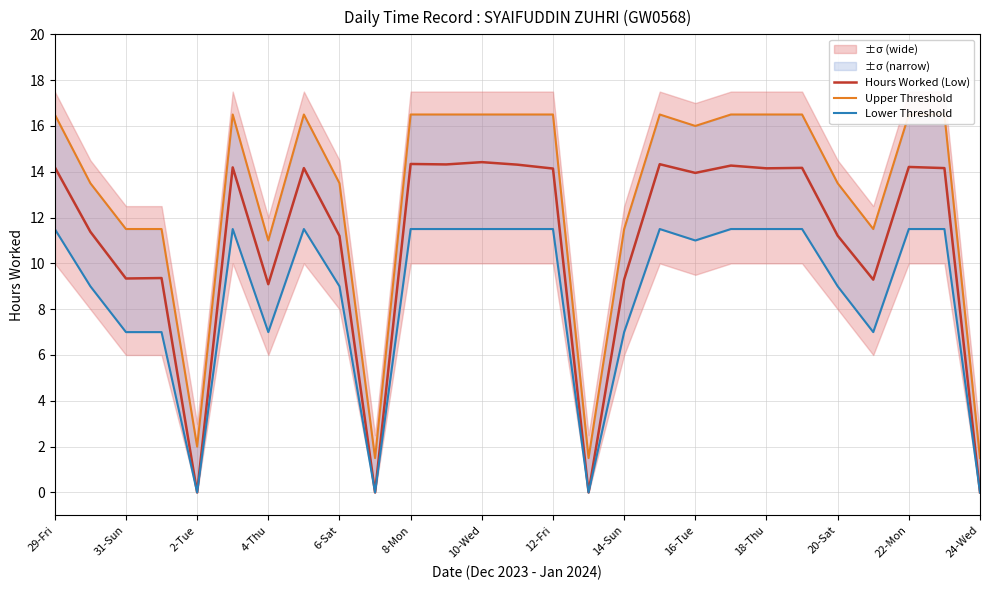

Reading left to right, transcribe all the data shown in this chart.

Hours Worked (Low): 14.2	11.4	9.3	9.4	0.0	14.2	9.1	14.2	11.2	0.0	14.3	14.3	14.4	14.3	14.1	0.0	9.3	14.3	13.9	14.3	14.2	14.2	11.2	9.3	14.2	14.2	0.0
Upper Threshold: 16.5	13.5	11.5	11.5	2.0	16.5	11.0	16.5	13.5	1.5	16.5	16.5	16.5	16.5	16.5	1.5	11.5	16.5	16.0	16.5	16.5	16.5	13.5	11.5	16.5	16.5	1.5
Lower Threshold: 11.5	9.0	7.0	7.0	0.0	11.5	7.0	11.5	9.0	0.0	11.5	11.5	11.5	11.5	11.5	0.0	7.0	11.5	11.0	11.5	11.5	11.5	9.0	7.0	11.5	11.5	0.0